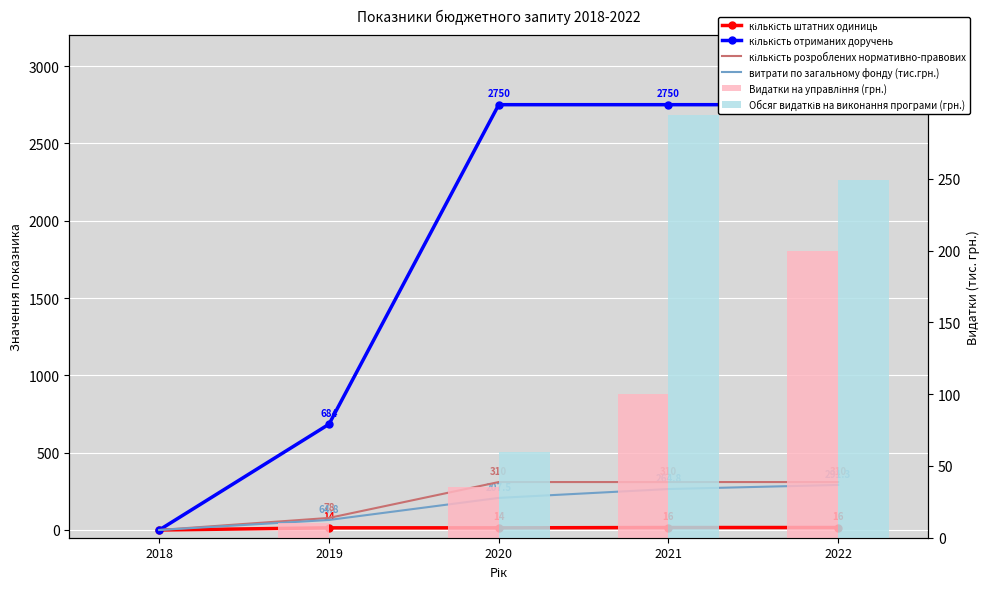

Between 2018 and 2019, which series saw the biggest shift?

кількість отриманих доручень